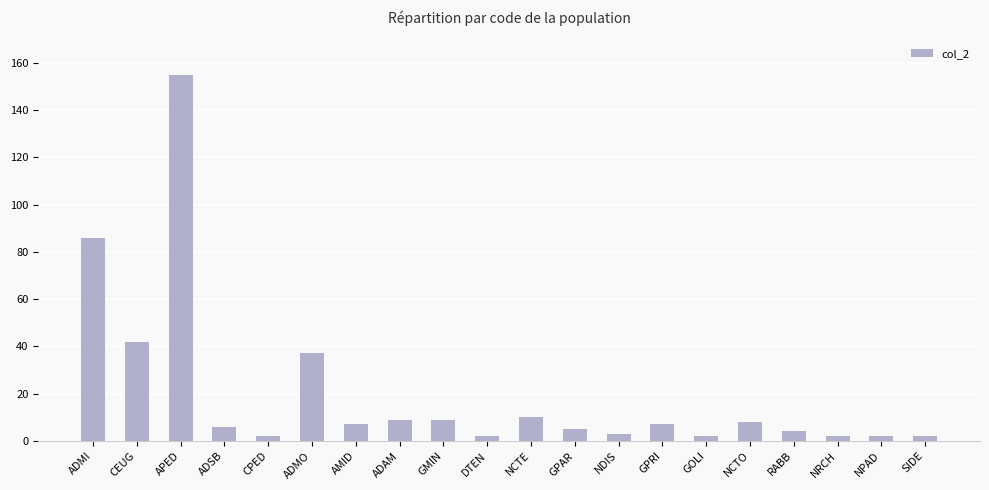

What is the ratio of the value at NCTE to the value at NDIS?

3.3